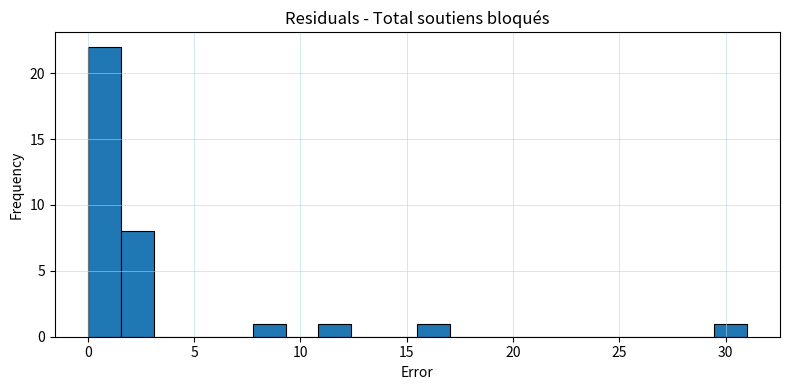

Around what value on the x-axis is the tallest bar? Give the approximate position of its centre, as read against the axis.

1.0